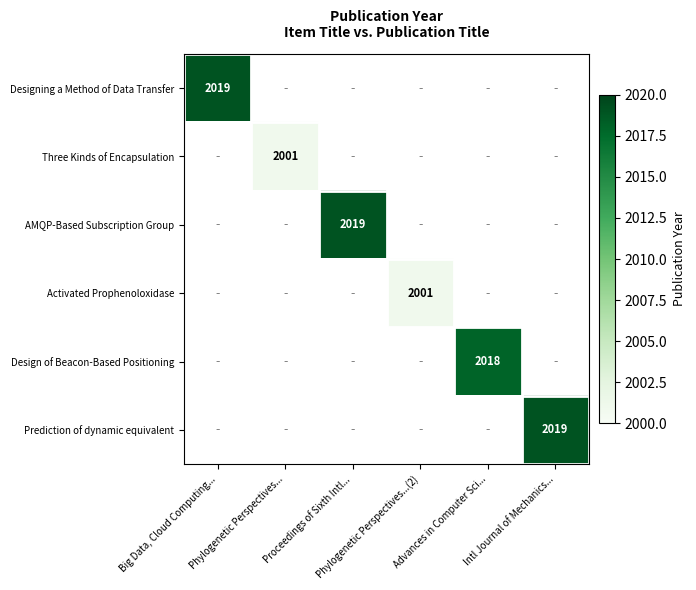

How many distinct data groups are displayed?

6